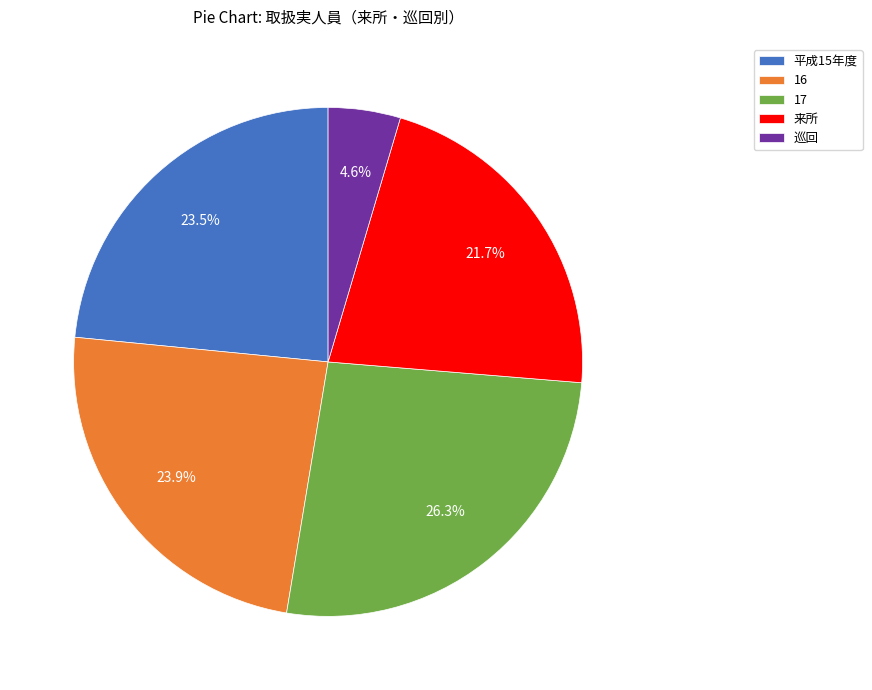

Combined, do 16 and 17 account for over 50%?

Yes